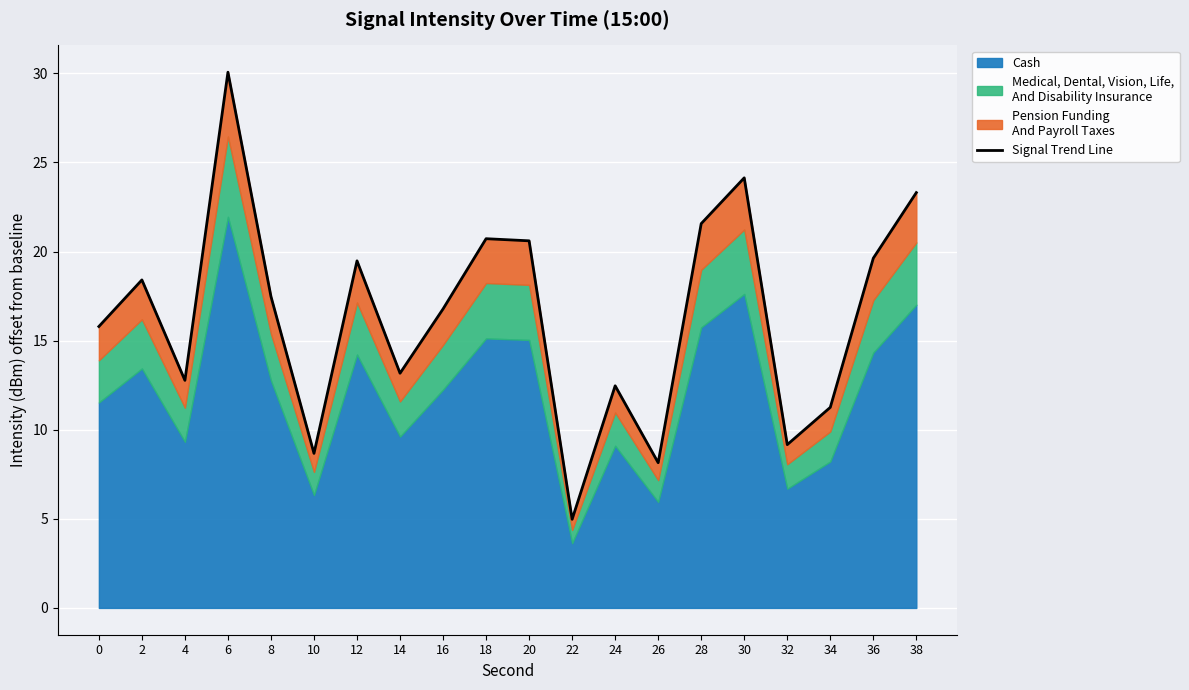

What is the approximate value at 36?

19.6